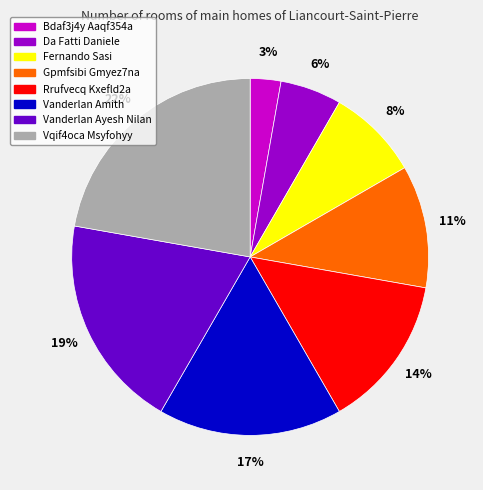

Which has a higher value, Fernando Sasi or Vqif4oca Msyfohyy?

Vqif4oca Msyfohyy